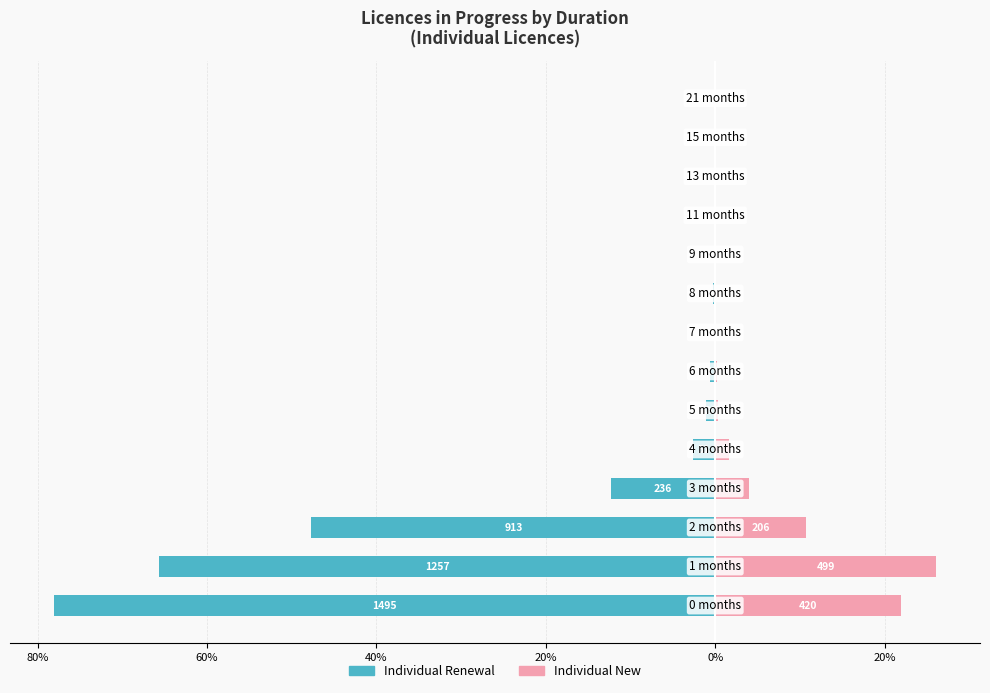

What is the value of the Individual New bar at the 10th from the left?

0.1